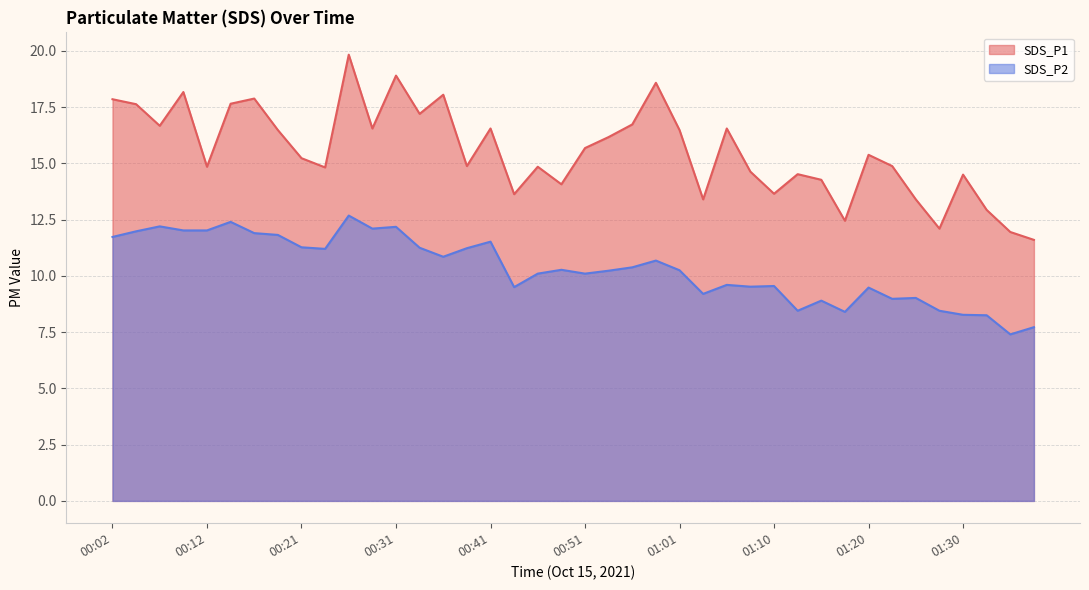

True or false: SDS_P2 has more than 1 points higher than both neighbors.

True